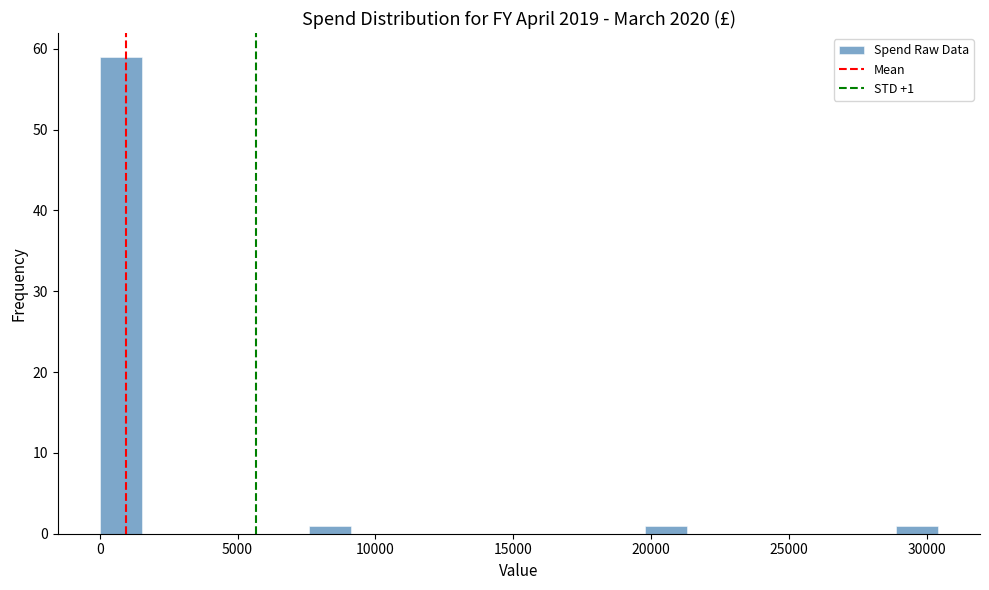

Read against the x-axis, roughly where is the centre of the tallest bar?

1000